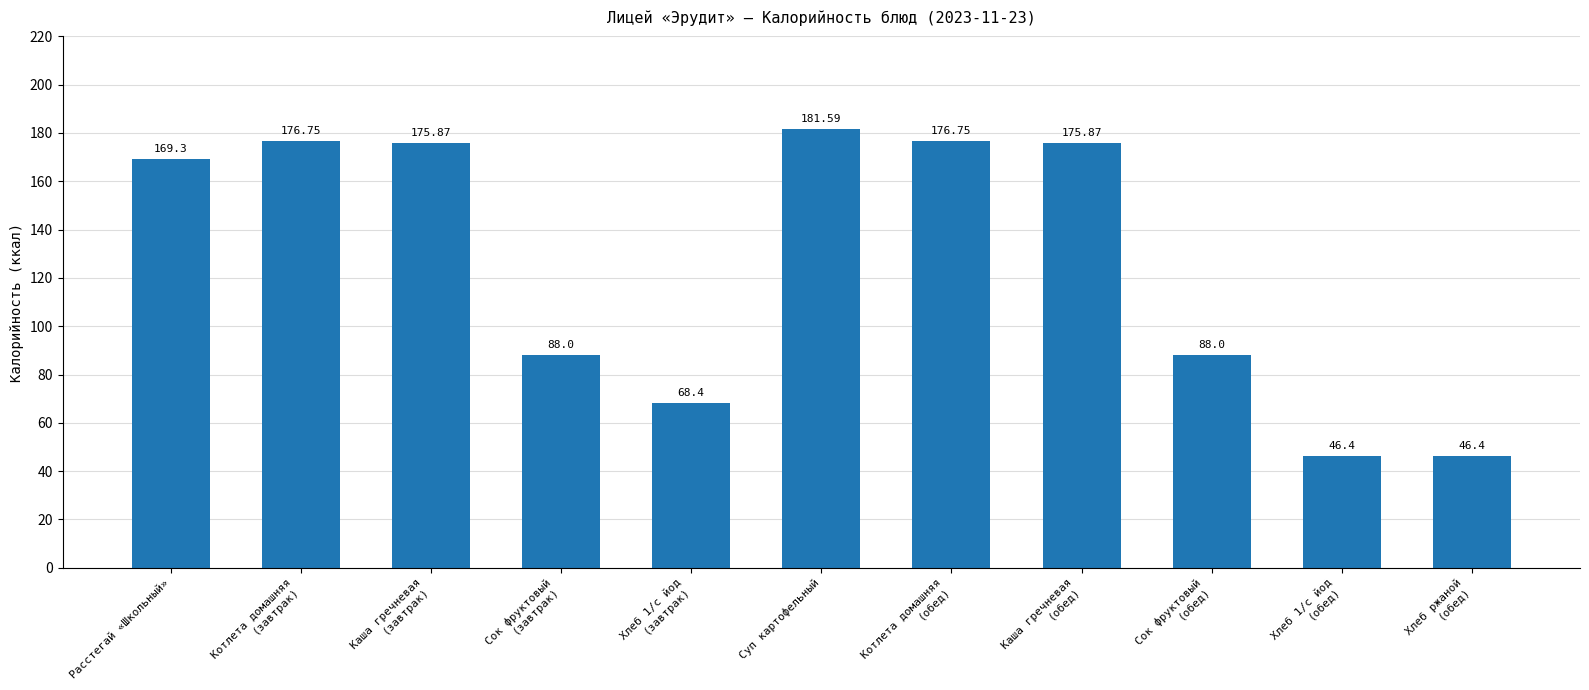

How many data points are above 169?

6